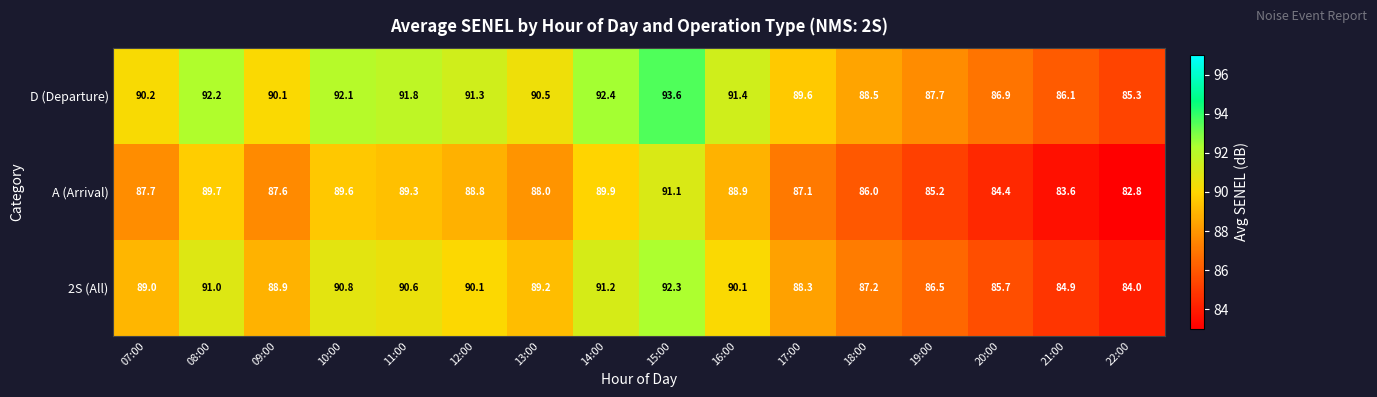

What is the difference between the D (Departure) values at 18:00 and 21:00?

2.4